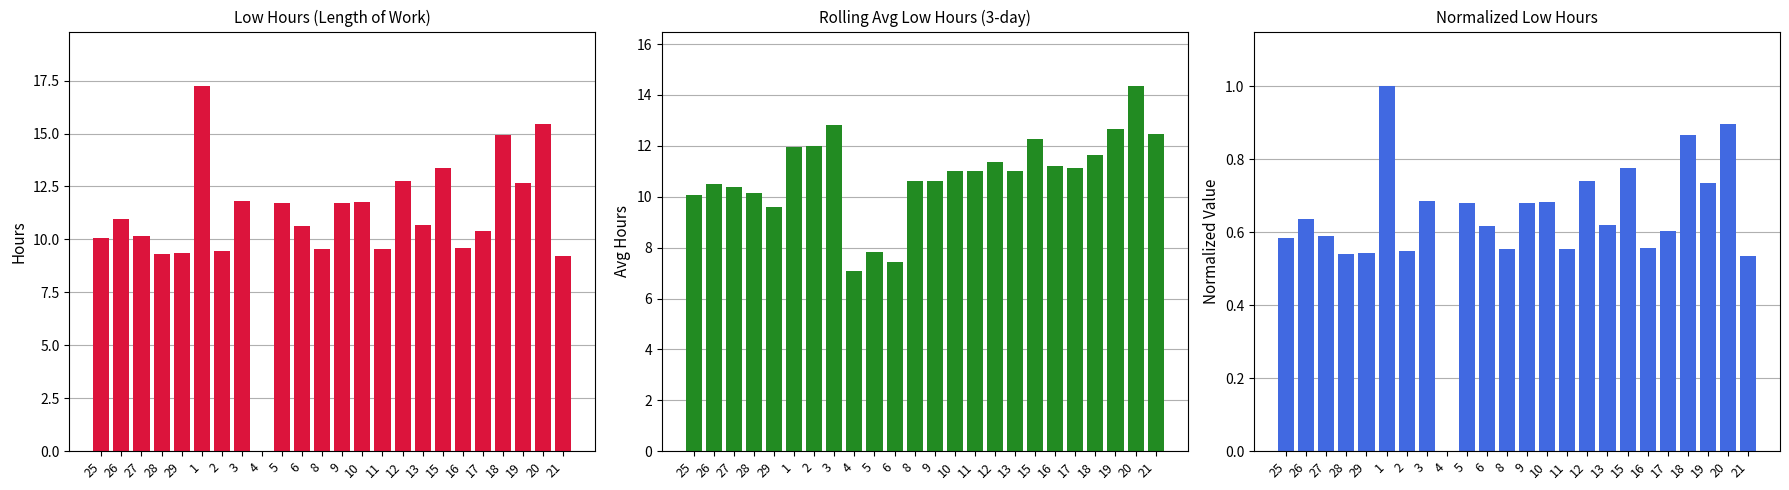

What is the label of the 1st bar from the right?

21